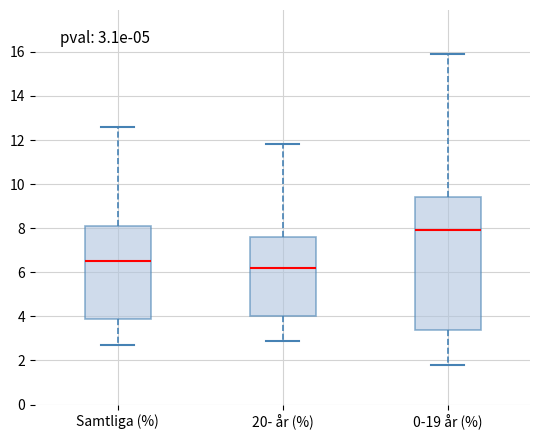

Which box's median line is the highest?

0-19 år (%)